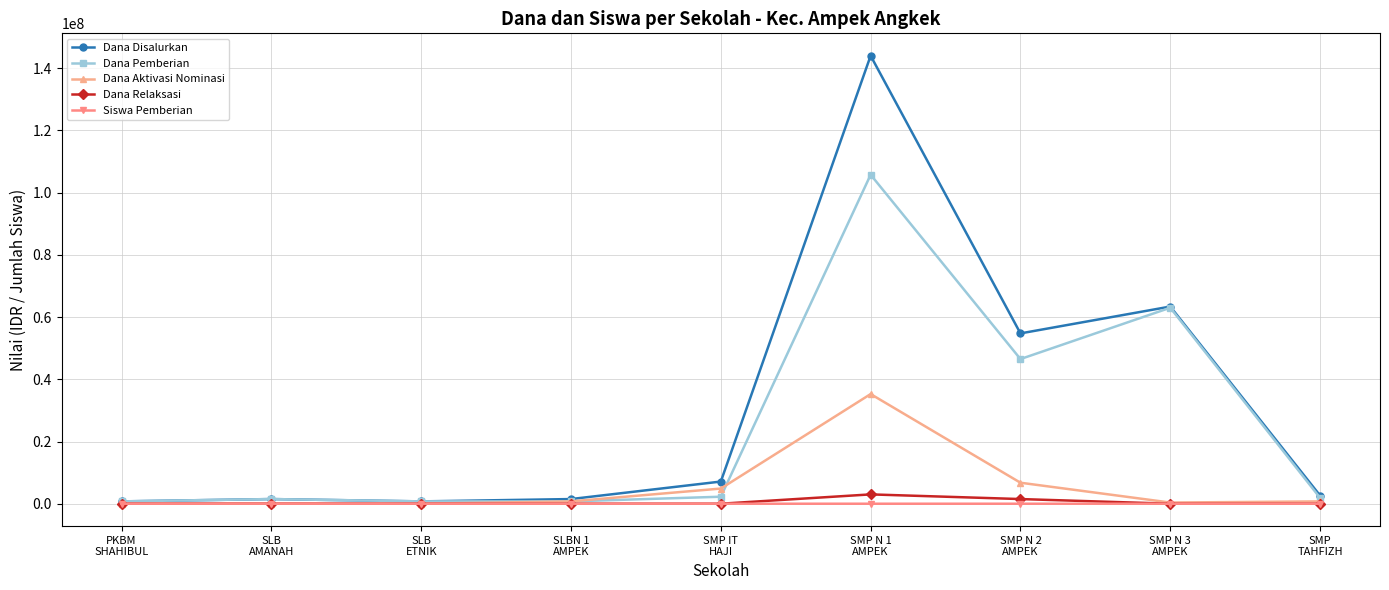

Is it true that Dana Aktivasi Nominasi equals -15997099 at PKBM
SHAHIBUL?

False